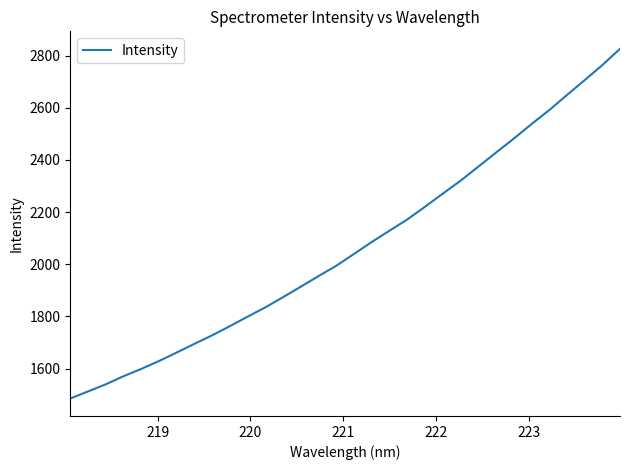

What is the smallest value displayed?

1485.0